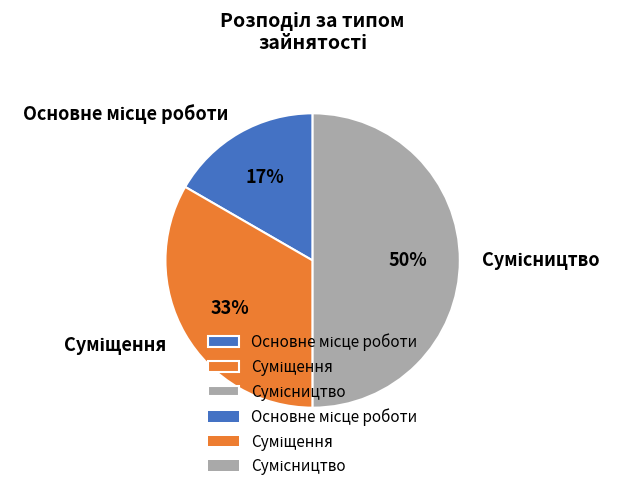

To the nearest percent, what is the average slice percentage?

33%